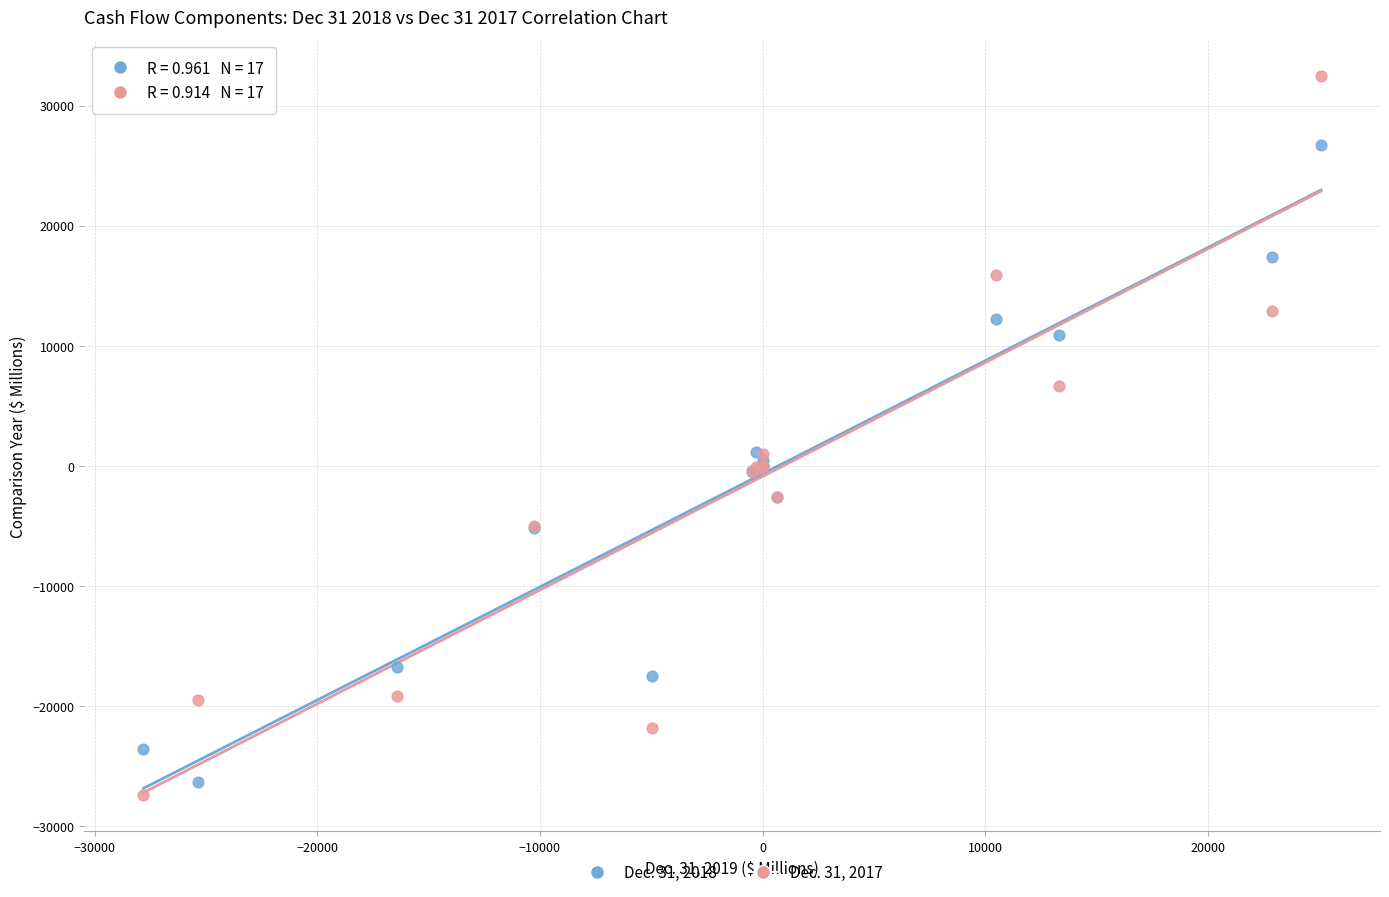

Which series contains the highest Y value?

Dec. 31, 2017